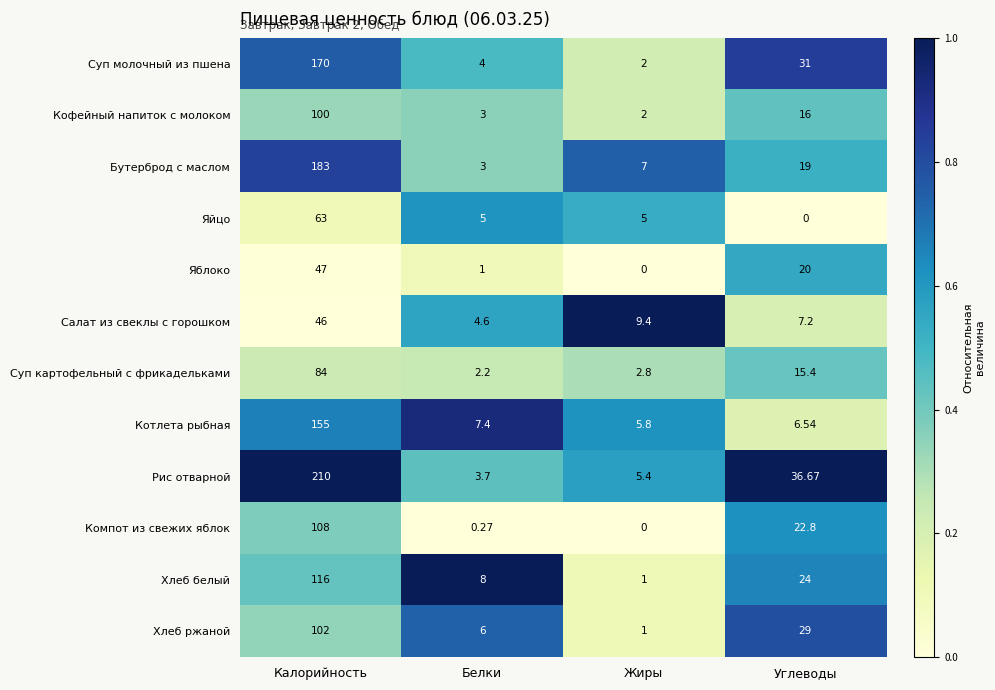

Which series has the widest spread of values?

Рис отварной